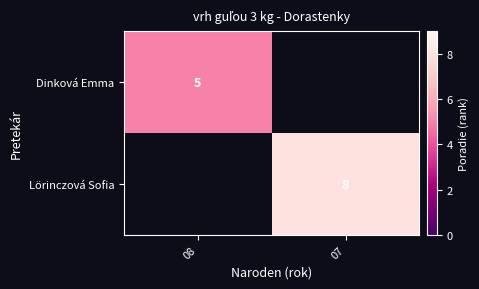

The value of Dinková Emma at 08 is 5. True or false?

True